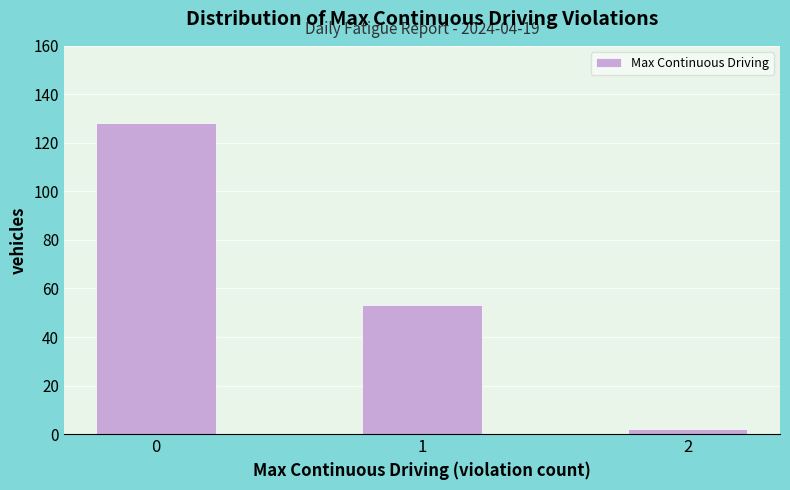

Reading right to left, what are all the values shown in this chart?

2=2	1=53	0=128